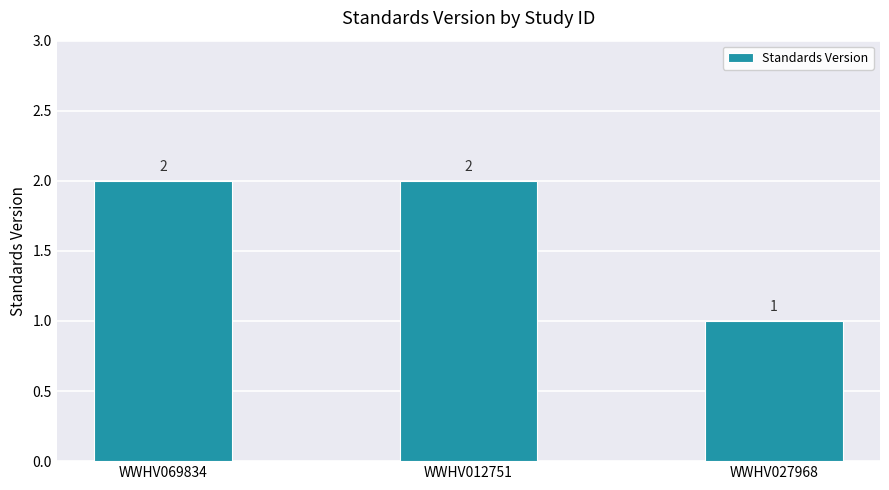

What is the change in value from WWHV069834 to WWHV027968?

-1